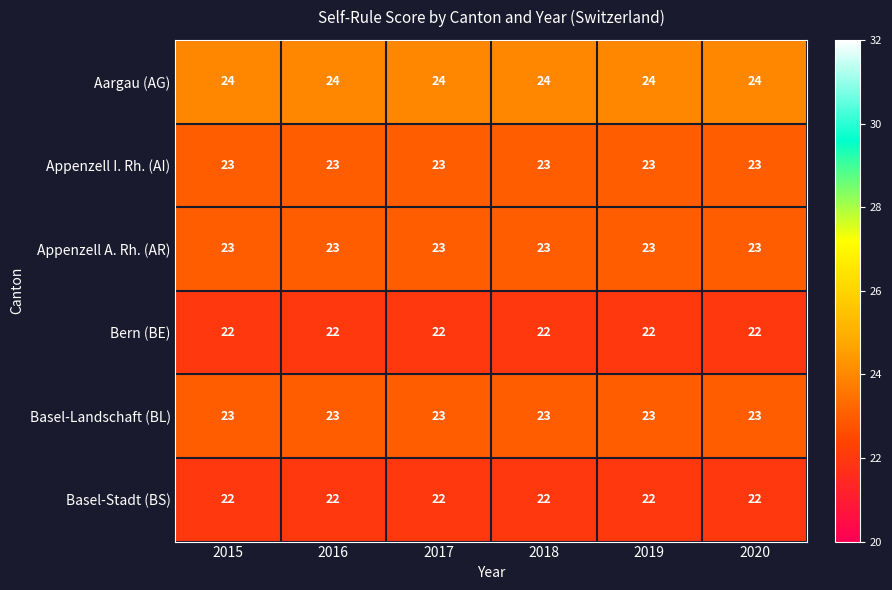

True or false: Appenzell I. Rh. (AI) has a value of 14 at 2019.

False